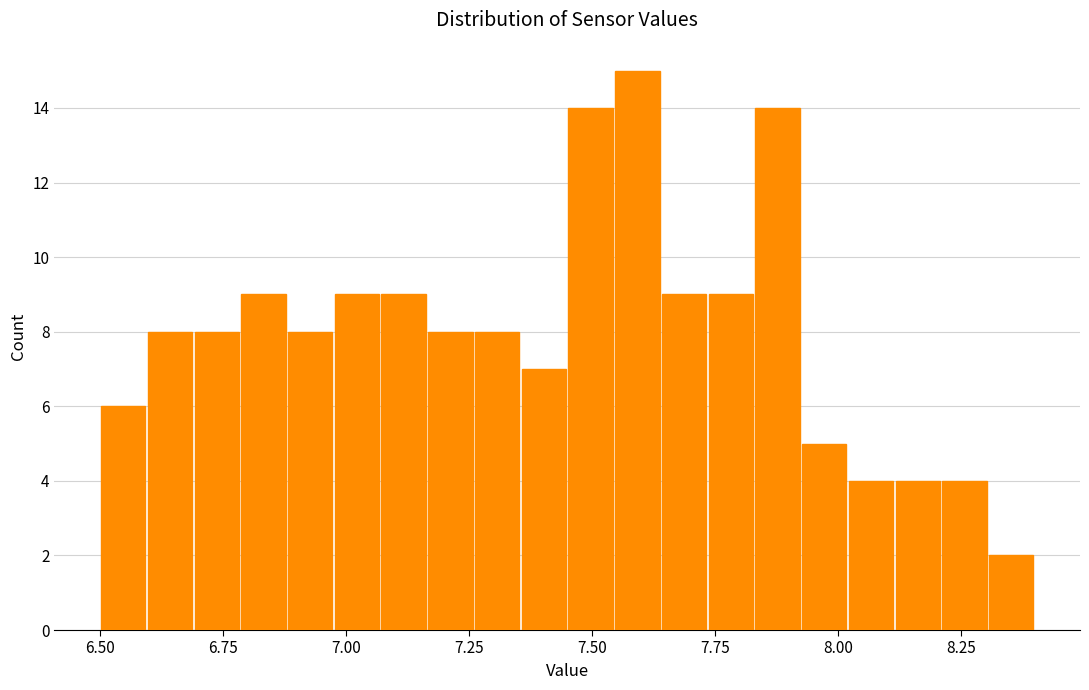

Around what value on the x-axis is the tallest bar? Give the approximate position of its centre, as read against the axis.

7.60